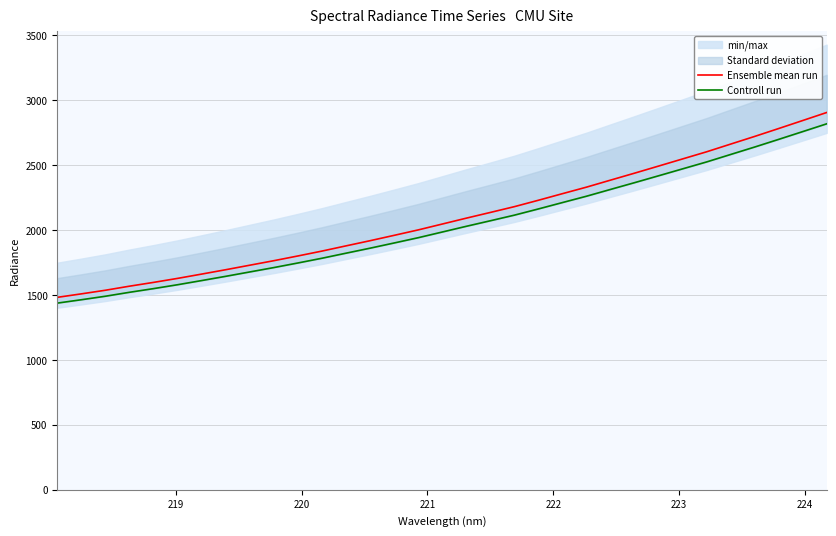

What is the highest value of the Ensemble mean run series?

2903.2